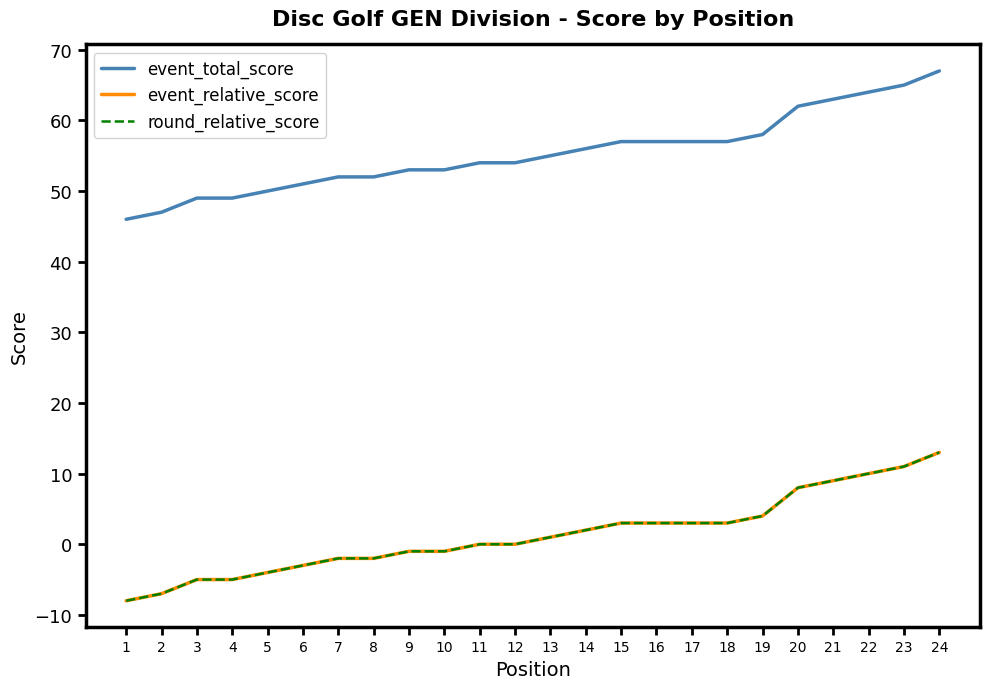

How many lines are shown in the chart?

3